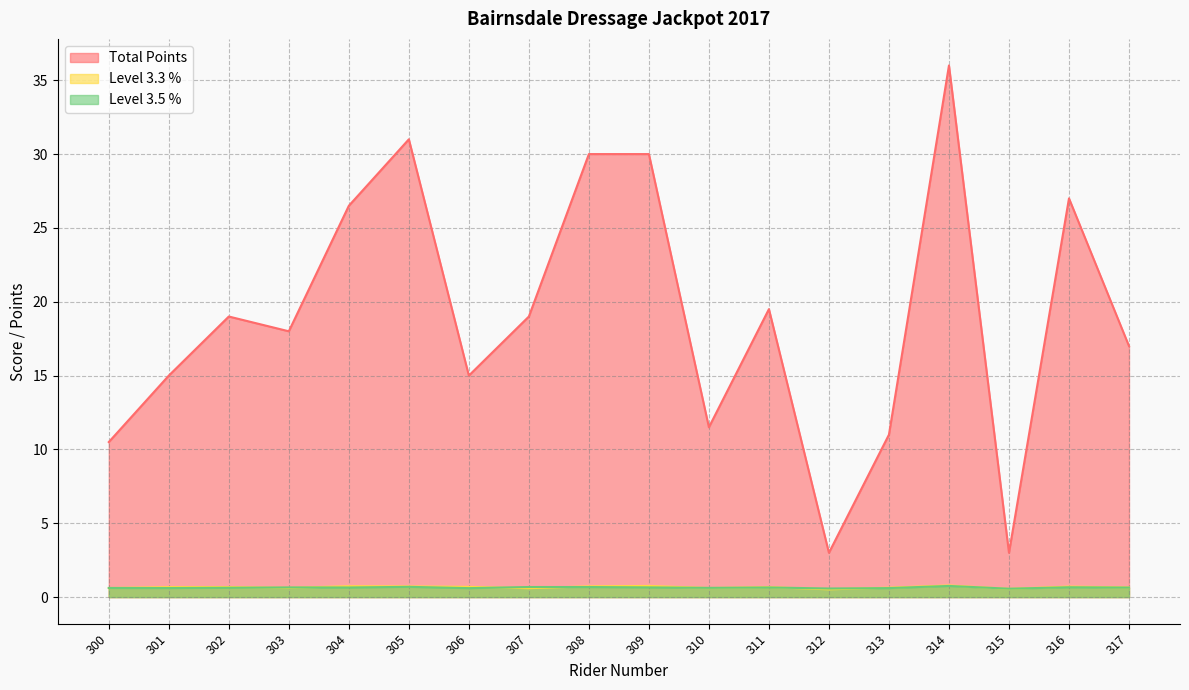

How many distinct data groups are displayed?

3